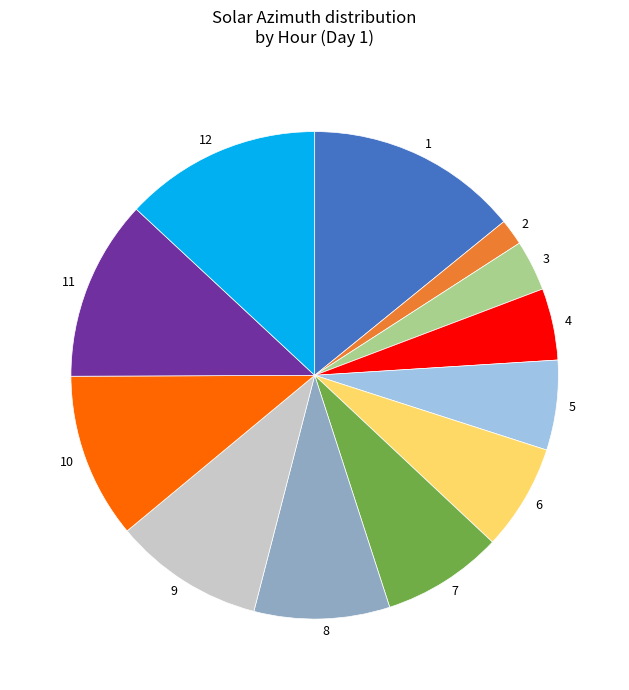

Is there a majority slice in this chart?

No